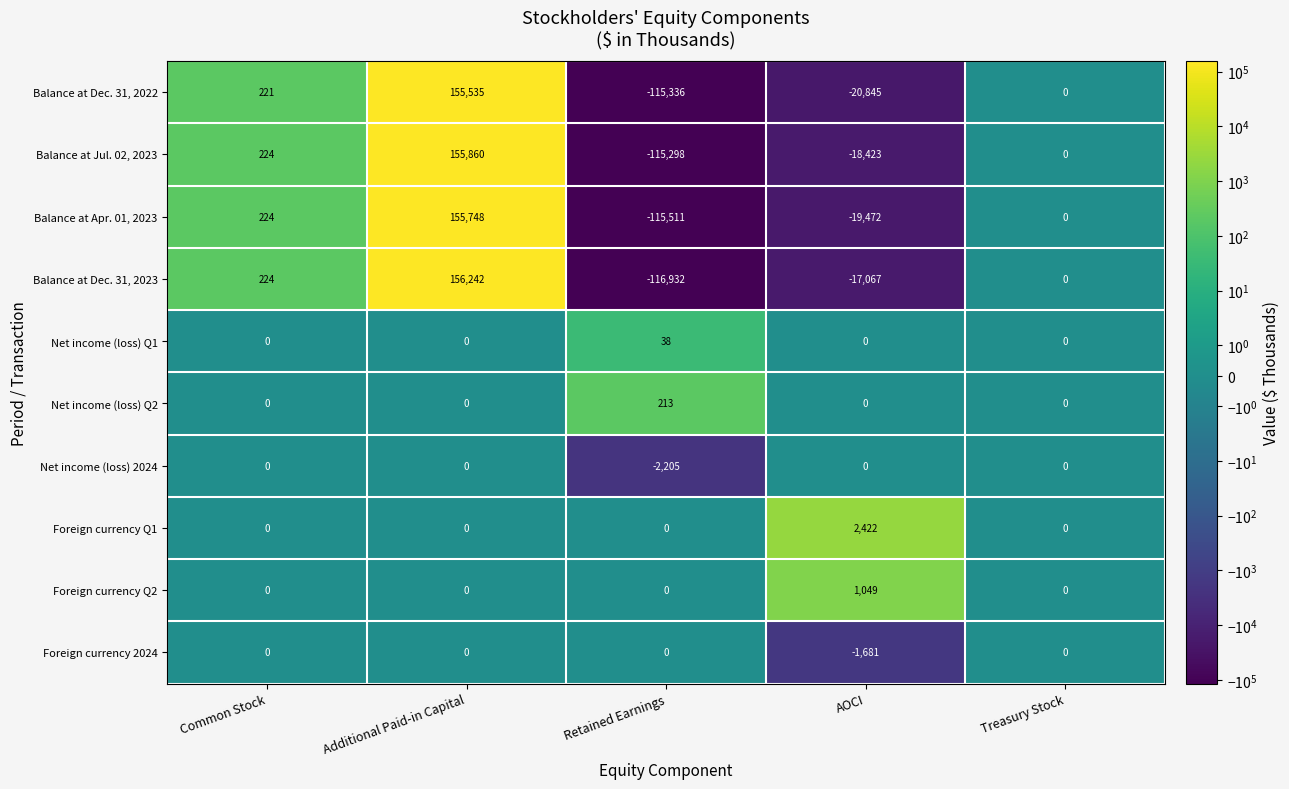

How many distinct data groups are displayed?

10